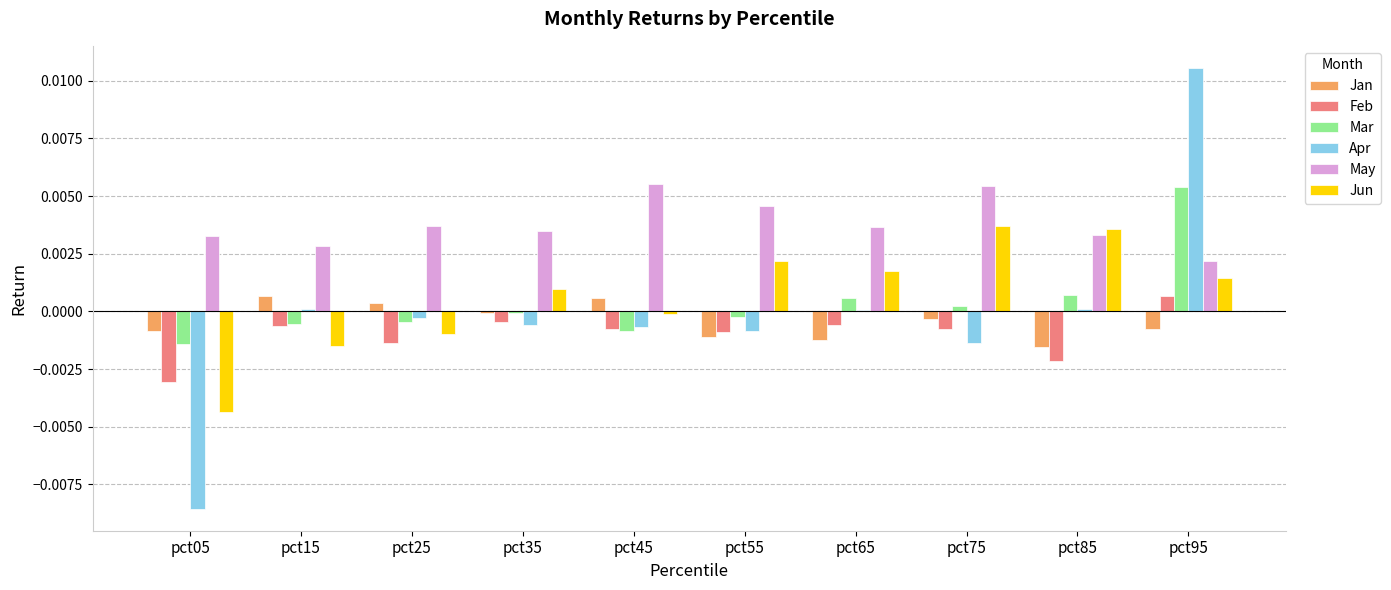

What are all the series names shown in the legend?

Jan, Feb, Mar, Apr, May, Jun